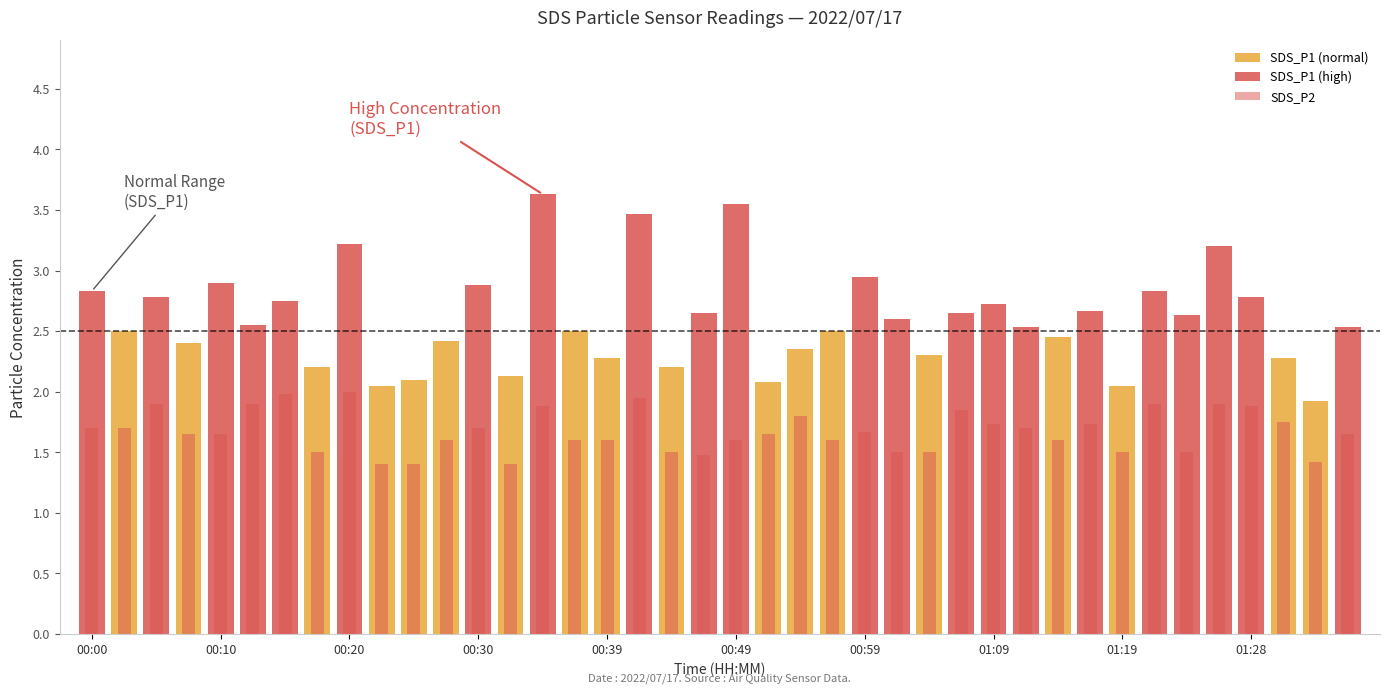

List the series in order of their peak value, highest first.

SDS_P1, SDS_P2